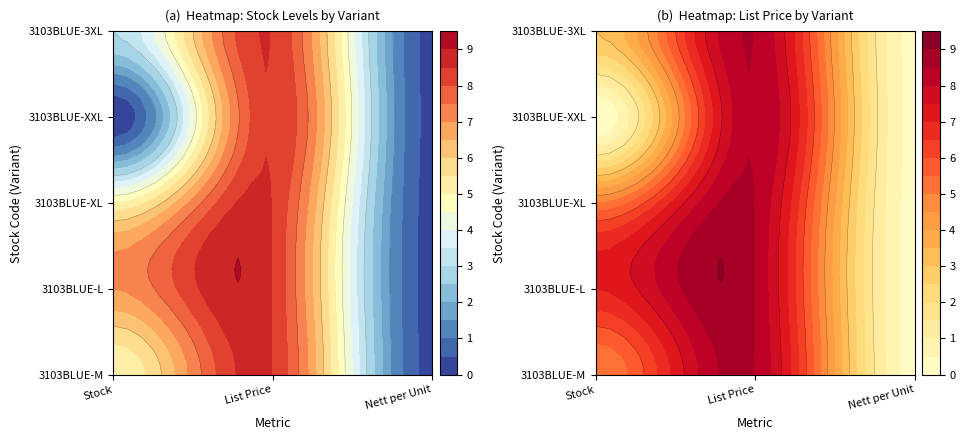

Between Nett per Unit and Stock, which is larger?

Stock